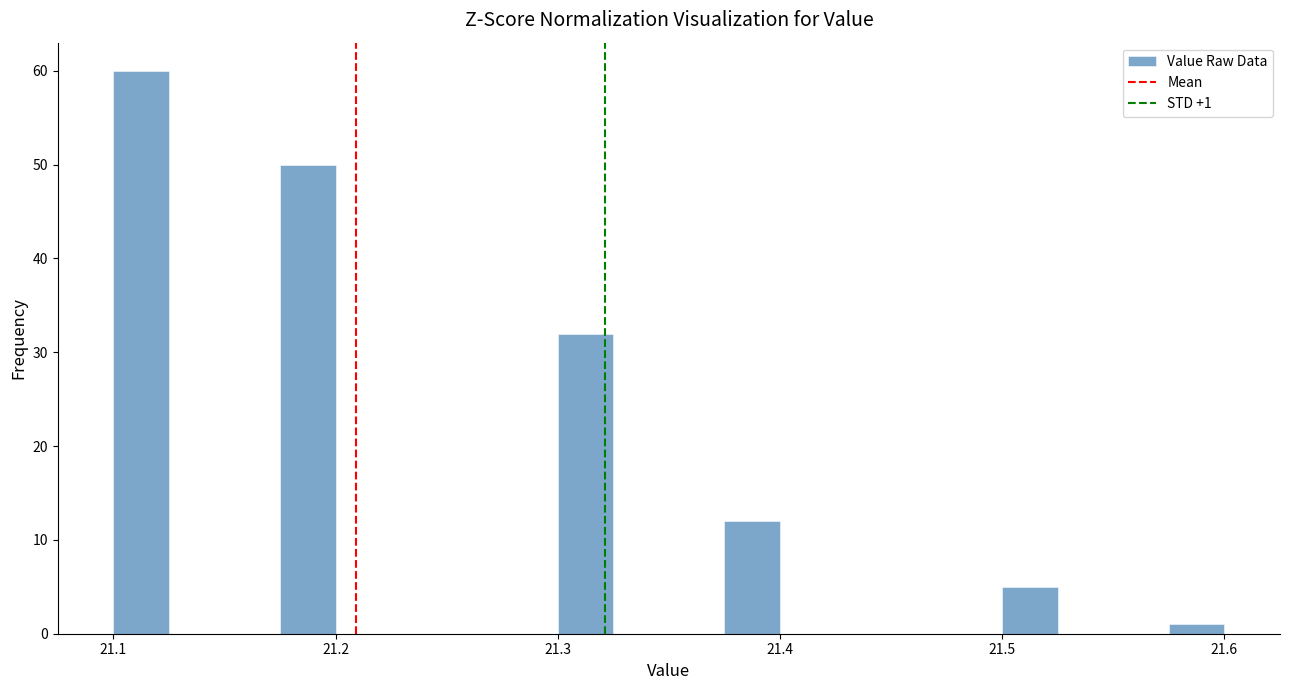

Around what value on the x-axis is the tallest bar? Give the approximate position of its centre, as read against the axis.

21.11